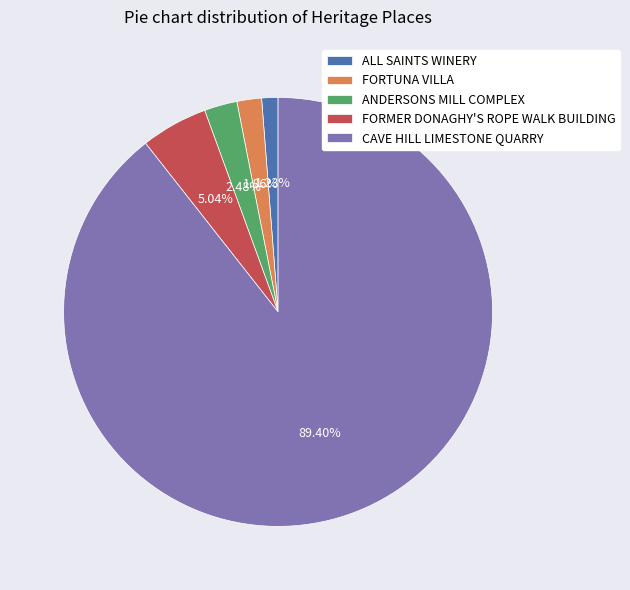

What percentage do CAVE HILL LIMESTONE QUARRY and ANDERSONS MILL COMPLEX together represent?

91.9%